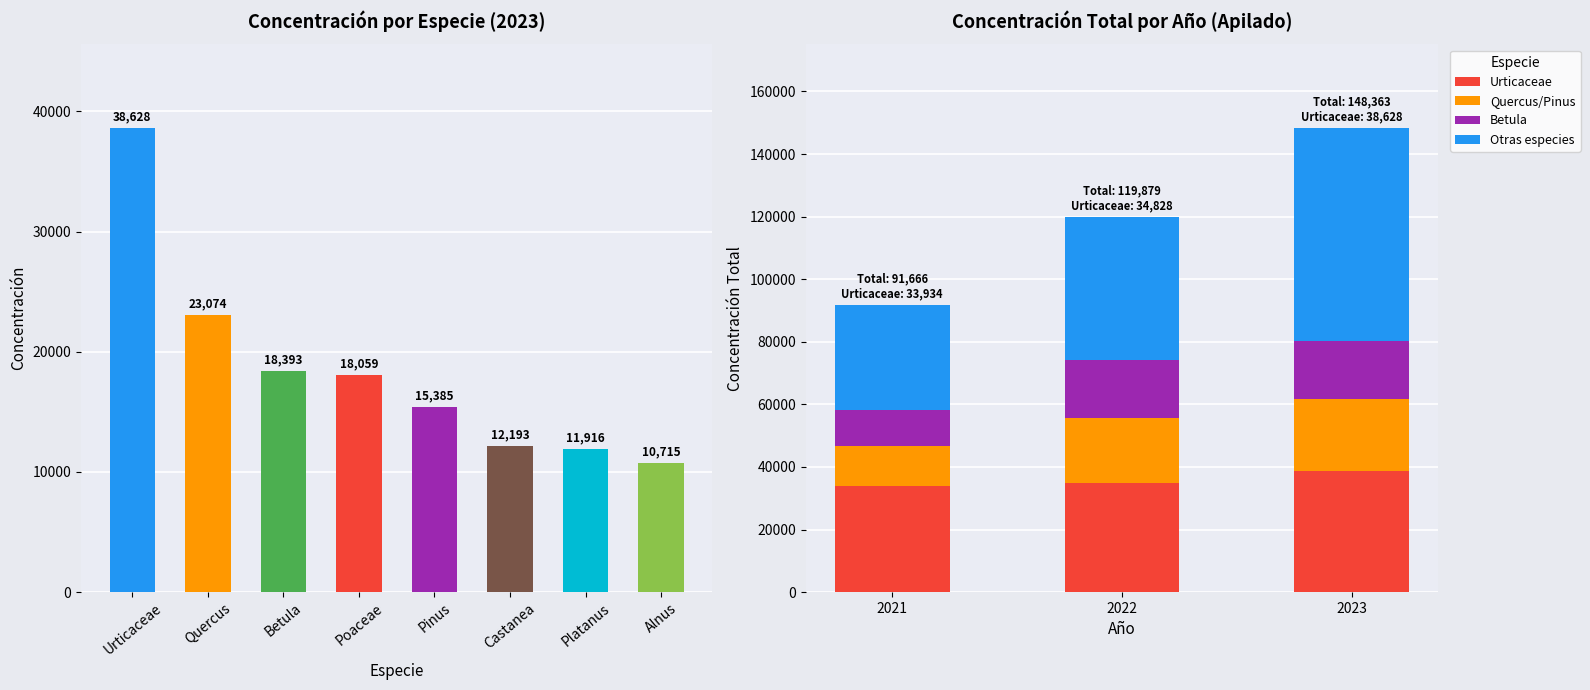

Is the value of Betula at 2023 greater than the value of Quercus/Pinus at 2023?

No